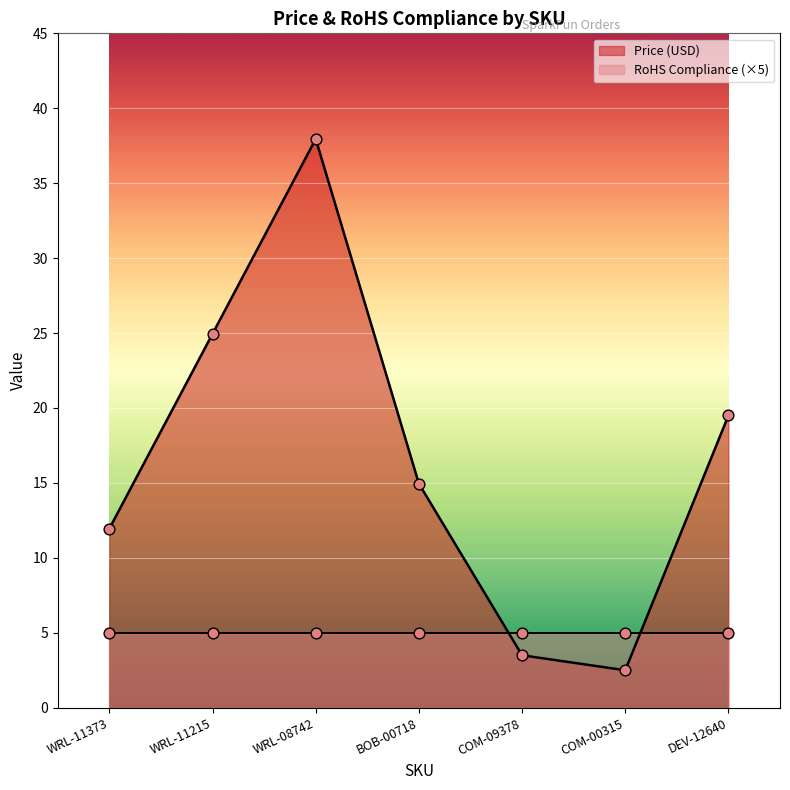

Approximately how many times larger is the value at COM-00315 compared to DEV-12640?

0.1